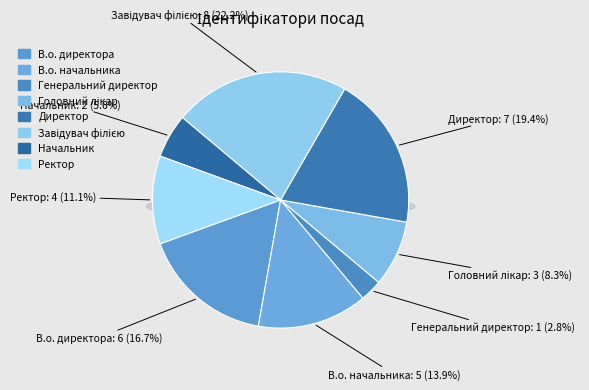

Which category has the smallest portion of the pie?

Генеральний директор